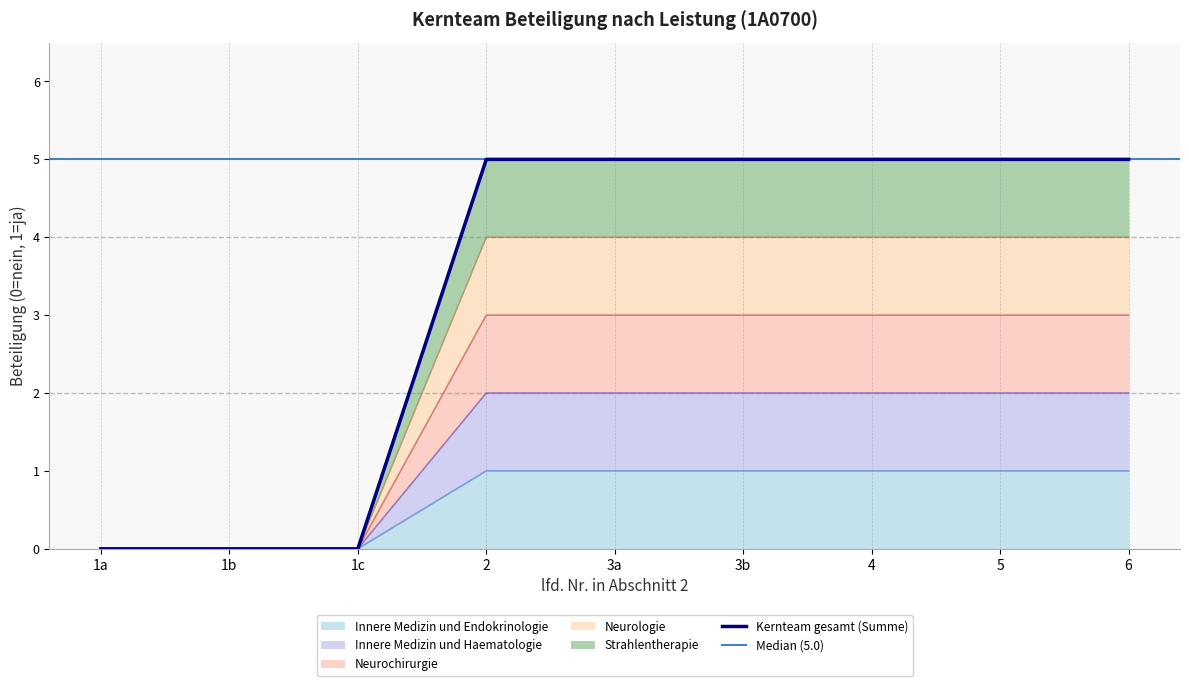

Where is Strahlentherapie nearest to the value 2?

1a